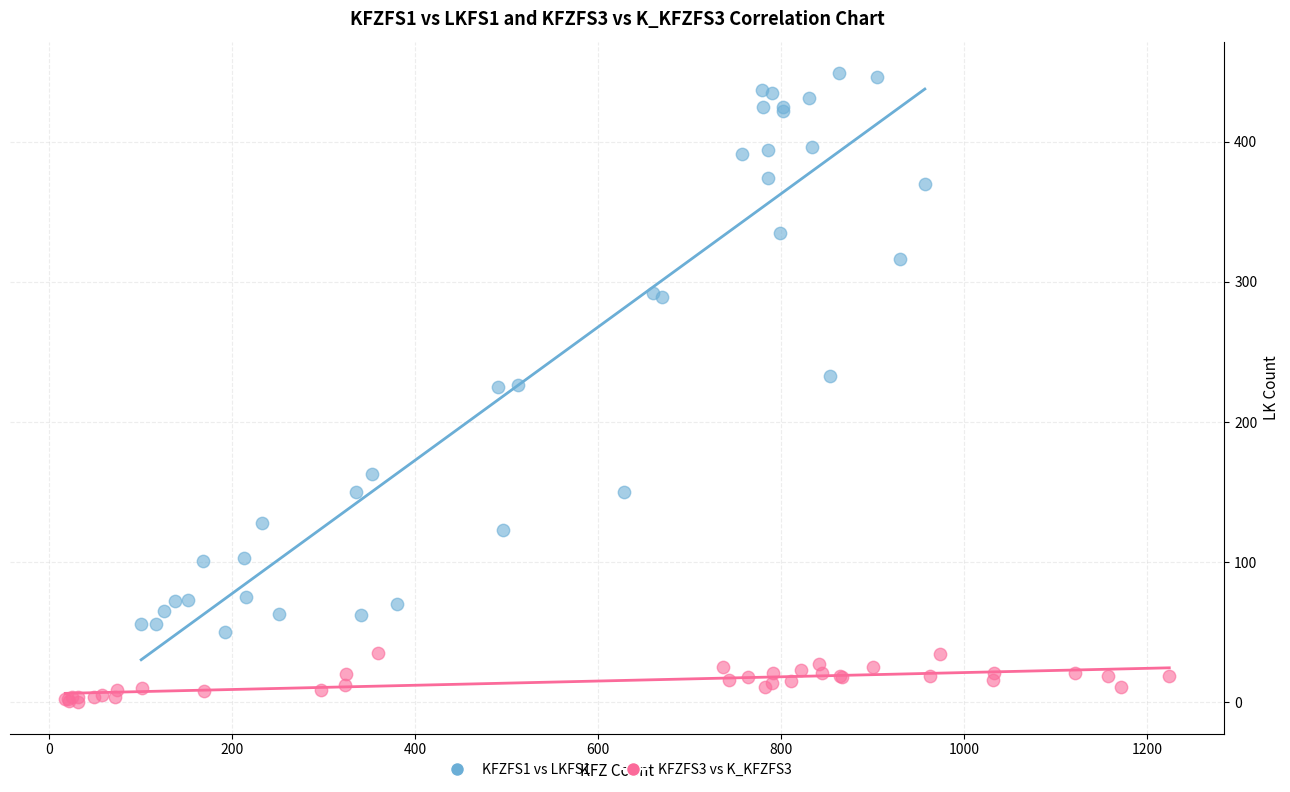

What are all the series names shown in the legend?

KFZFS1 vs LKFS1, KFZFS3 vs K_KFZFS3